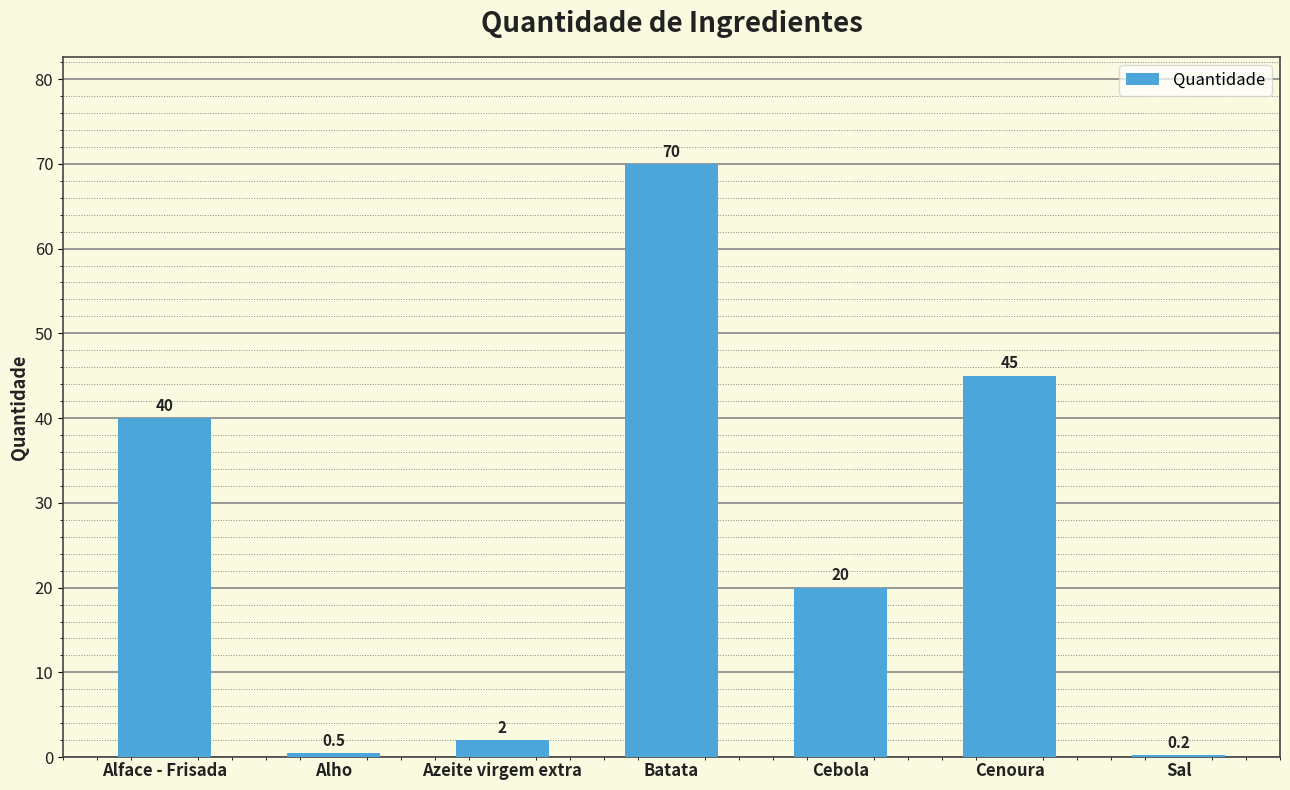

Is it true that the value at Sal is 0.2?

True